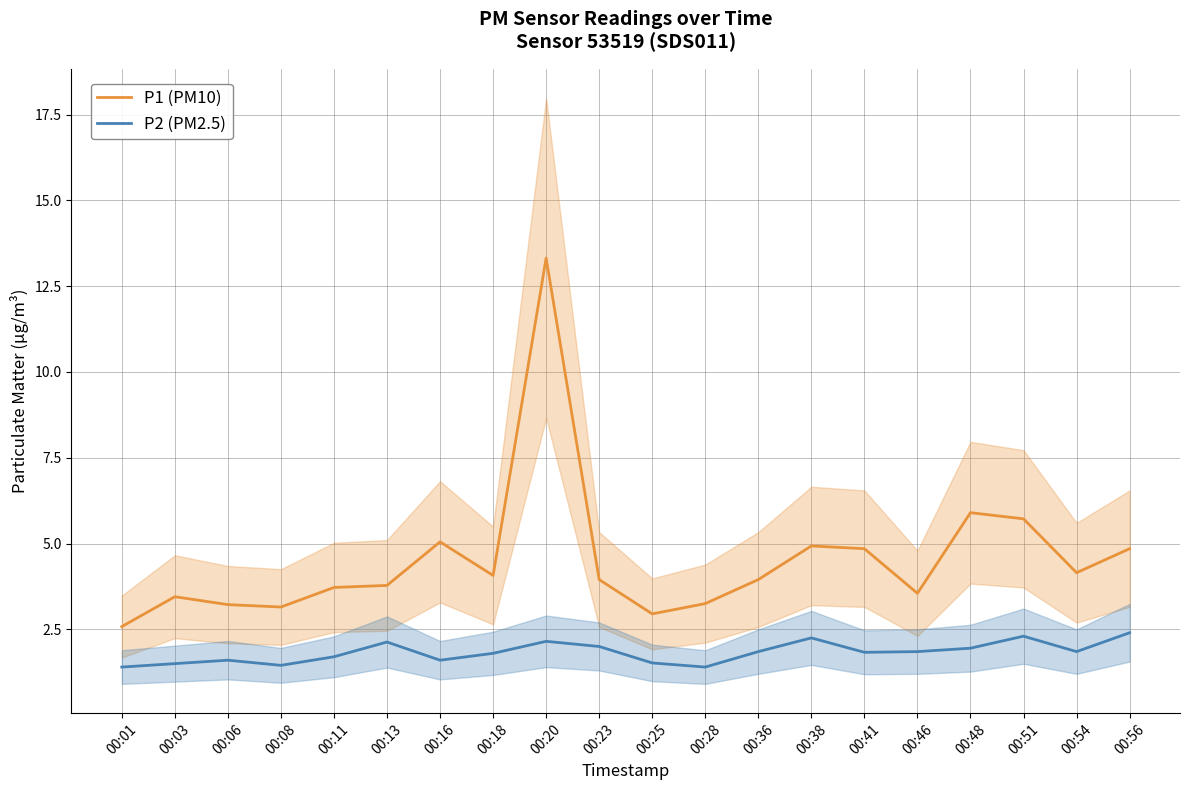

Is the value of P1 (PM10) at 00:48 greater than the value of P2 (PM2.5) at 00:06?

Yes